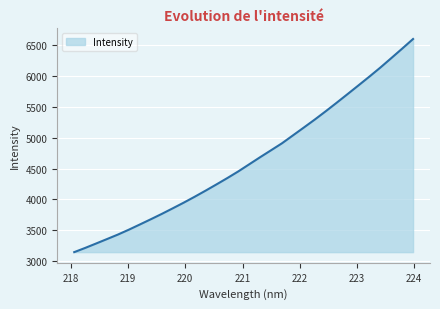

What is the difference between the maximum and minimum values?

3458.5